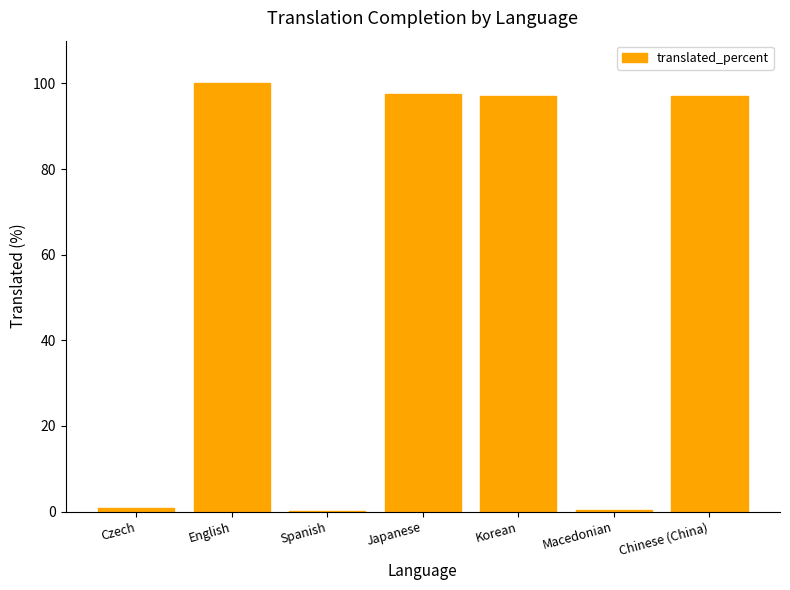

The value at Japanese is 97.5. True or false?

True